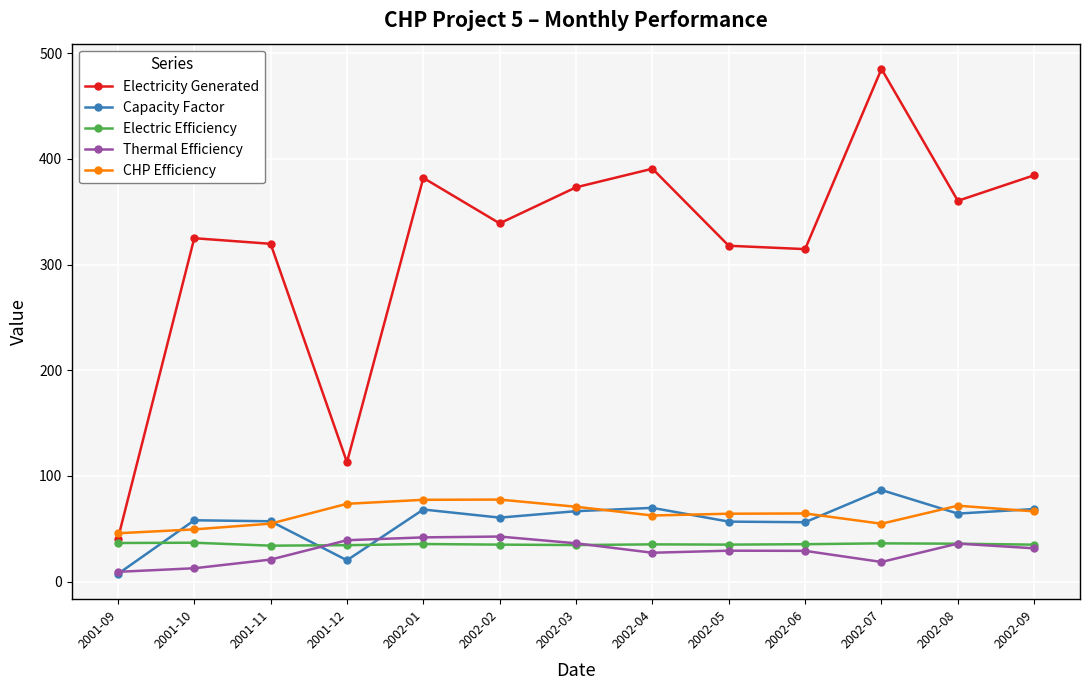

Which series has the largest range (max minus min)?

Electricity Generated